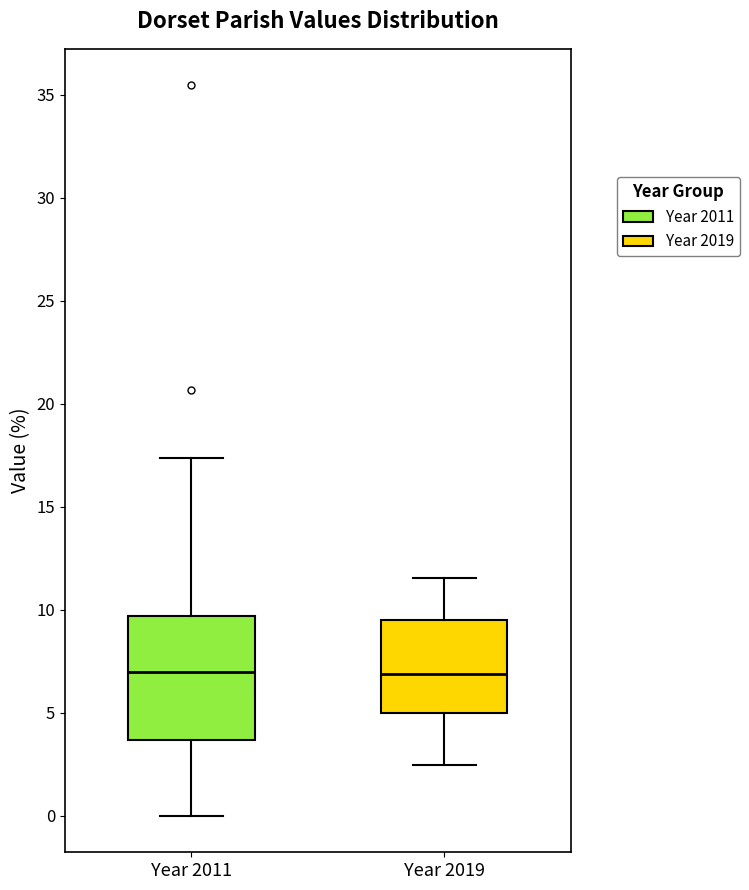

Reading left to right, transcribe this box plot: for each box, give where its median line is, the range the box spans, and where its two whiskers end, as read against the y-axis. The values are not printed on the chart, so give them approximately, as read against the axis.

Year 2011: median 7.0, box 3.5 to 9.5, whiskers 0.0 to 17.5
Year 2019: median 7.0, box 5.0 to 9.5, whiskers 2.5 to 11.5